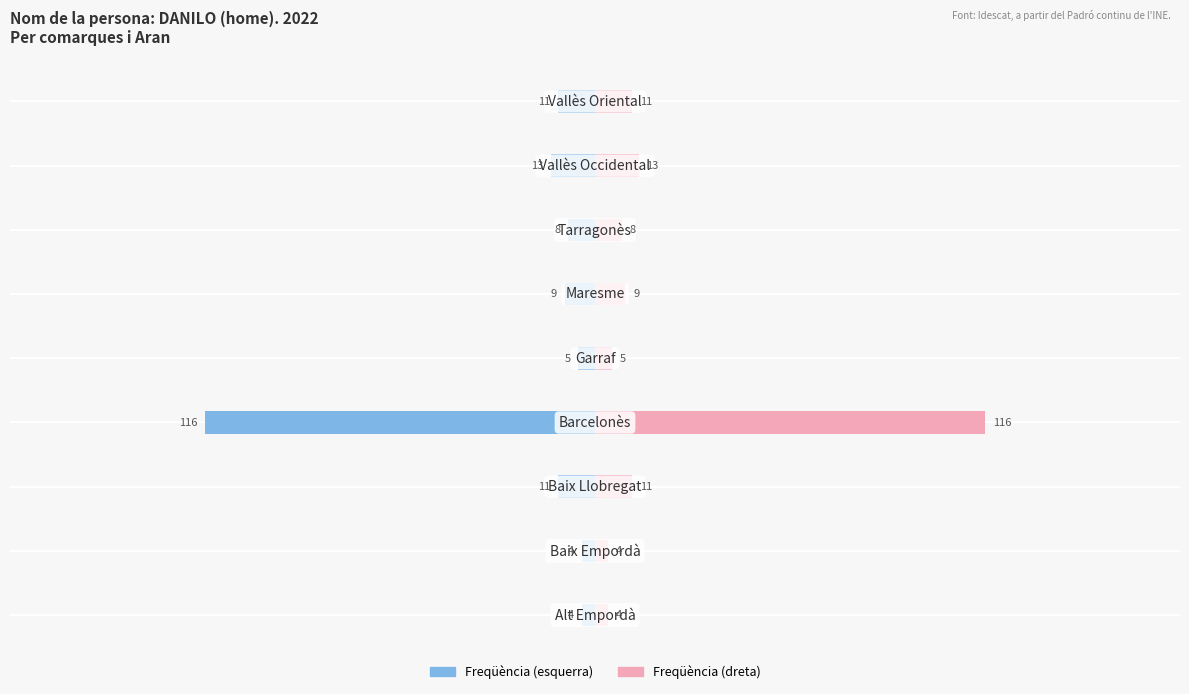

How many series are shown in this chart?

2